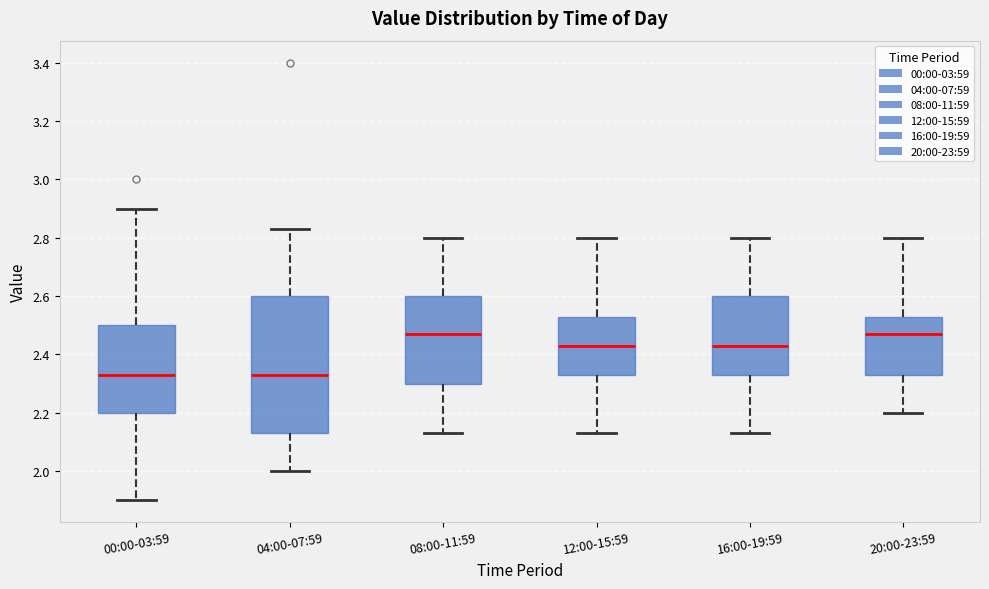

Comparing the boxes themselves (not the whiskers), which one is the tallest?

04:00-07:59